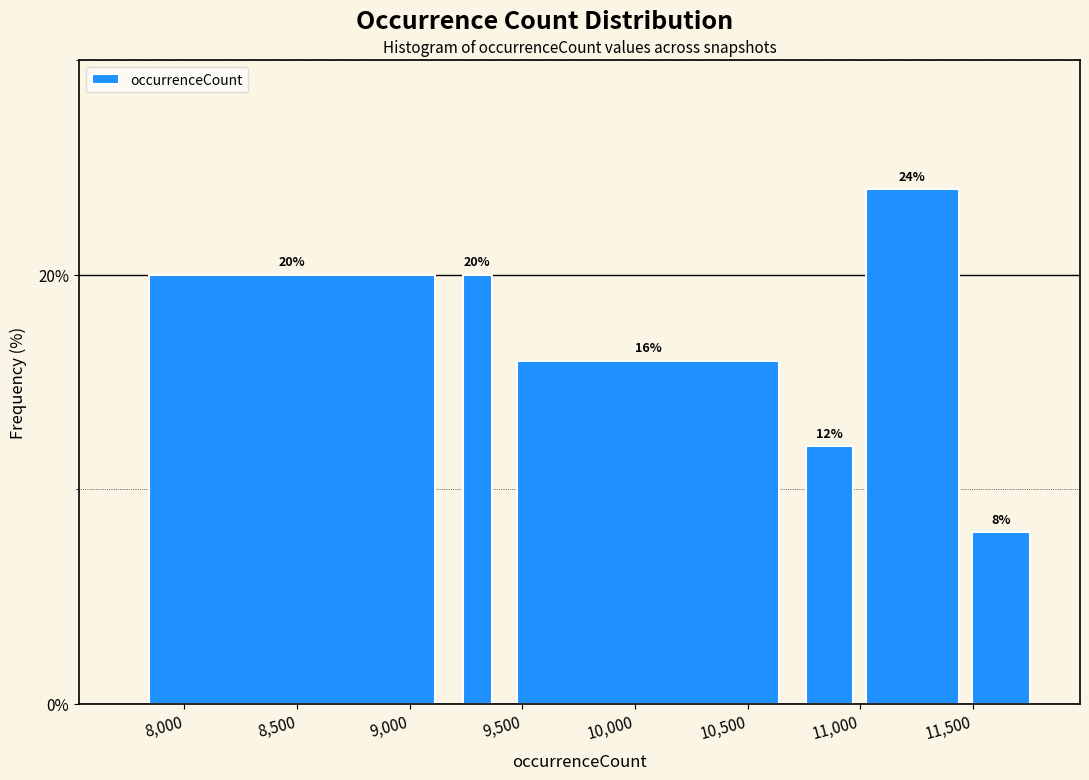

Around what value on the x-axis is the tallest bar? Give the approximate position of its centre, as read against the axis.

11250